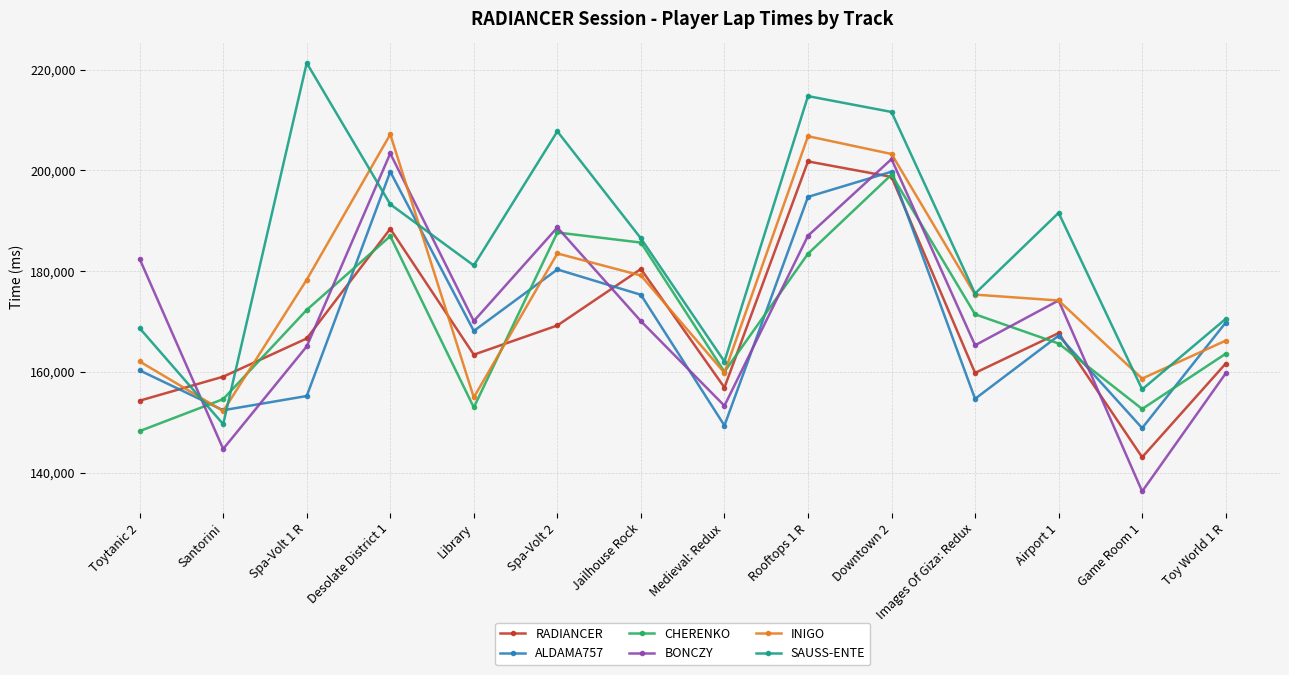

Which series ends up on top after the final intersection of INIGO and CHERENKO?

INIGO